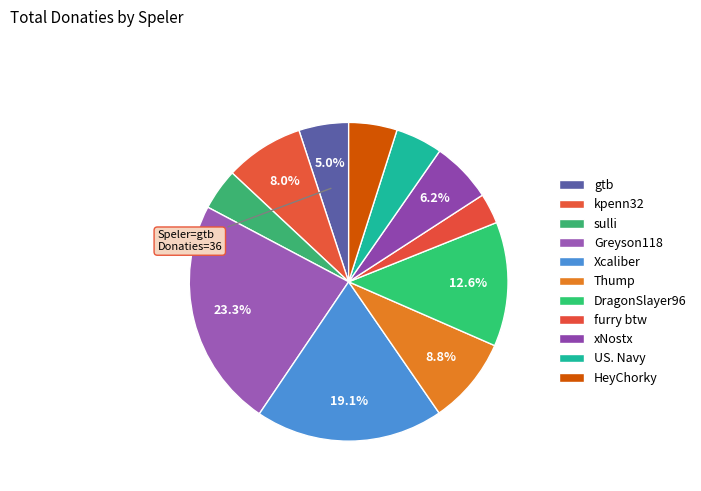

To the nearest percent, what portion does DragonSlayer96 represent?

13%